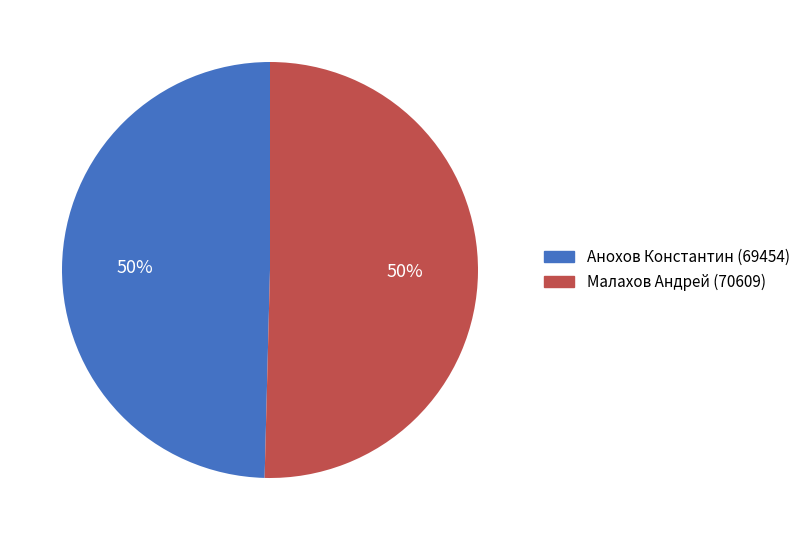

What is the ratio of the value at Анохов Константин to the value at Малахов Андрей?

1.0